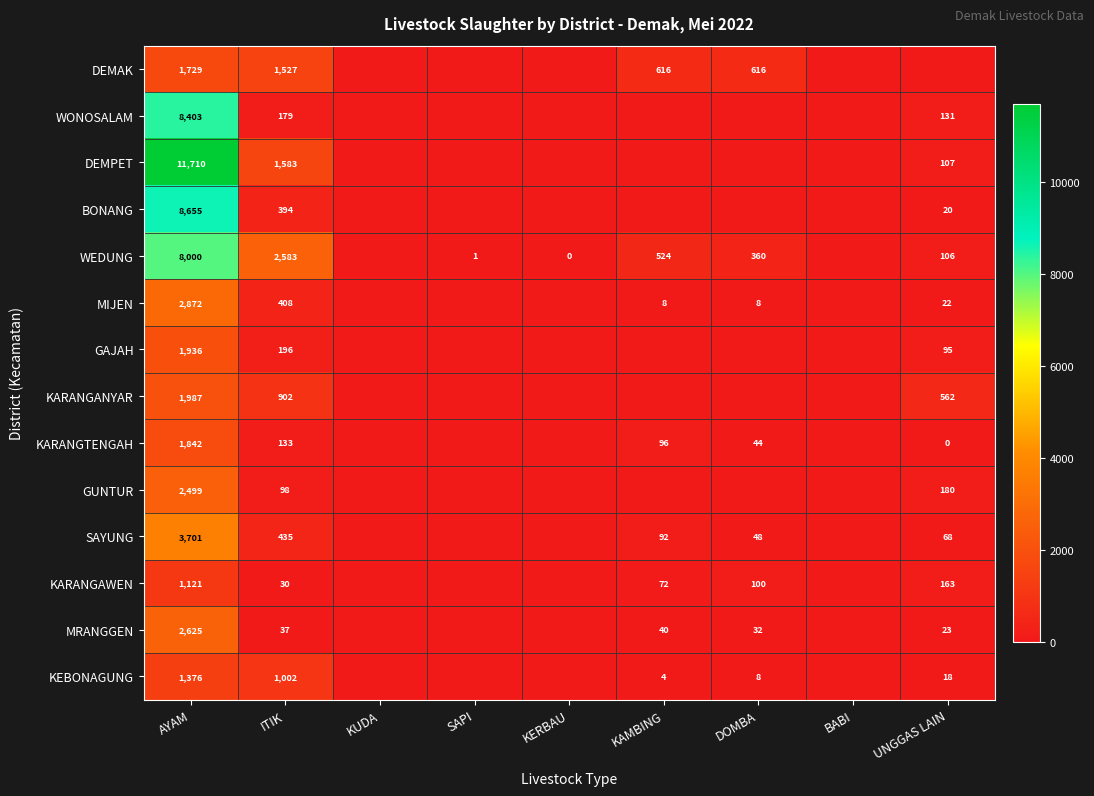

What is the spread (max minus min) of values at ITIK?

2553